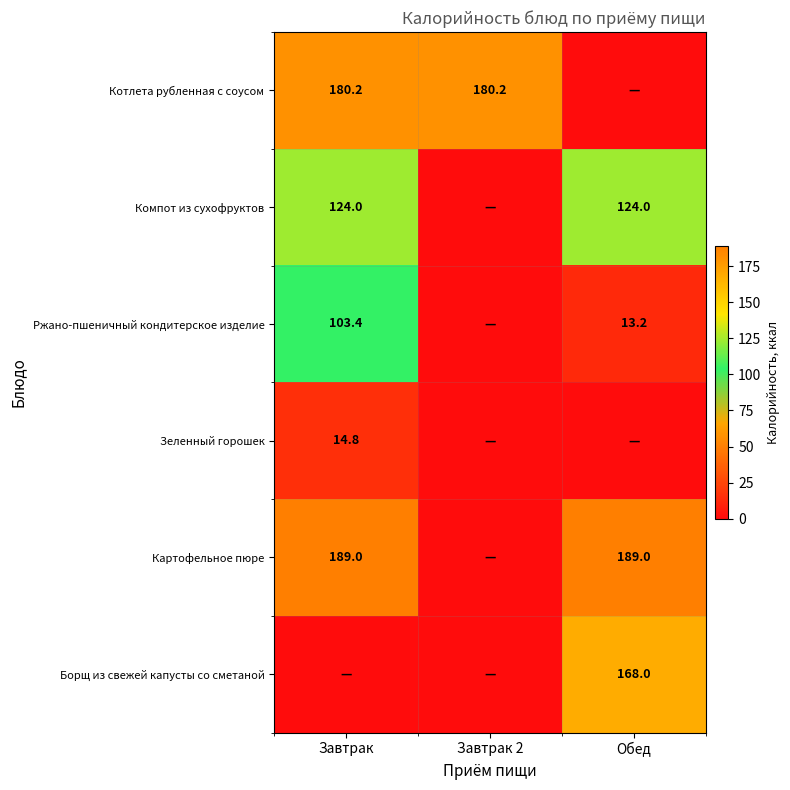

Is it true that Картофельное пюре equals 189.0 at Завтрак?

True